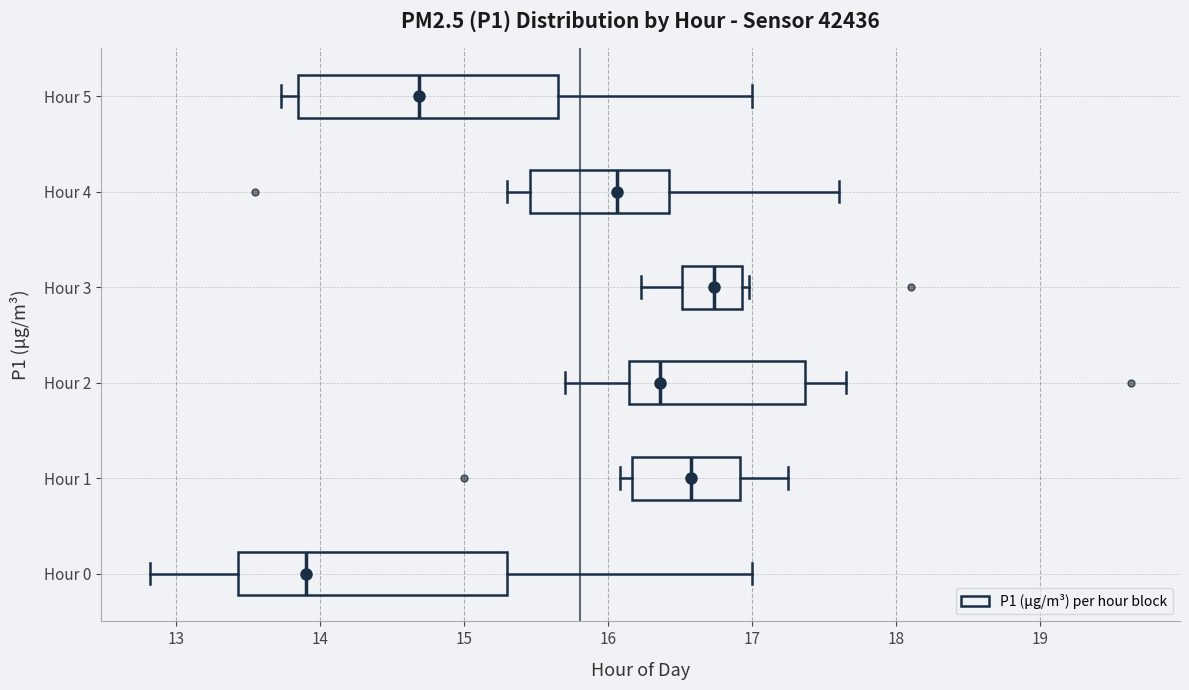

Where does the left whisker of the box for Hour 5 end on the x-axis? The values are not printed on the chart, so give them approximately, as read against the axis.

13.7